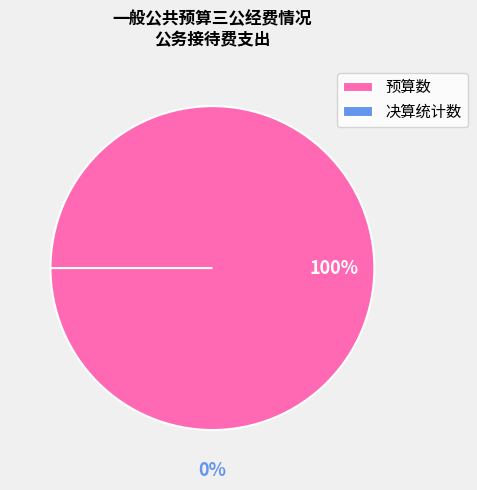

How many slices are in this pie chart?

2